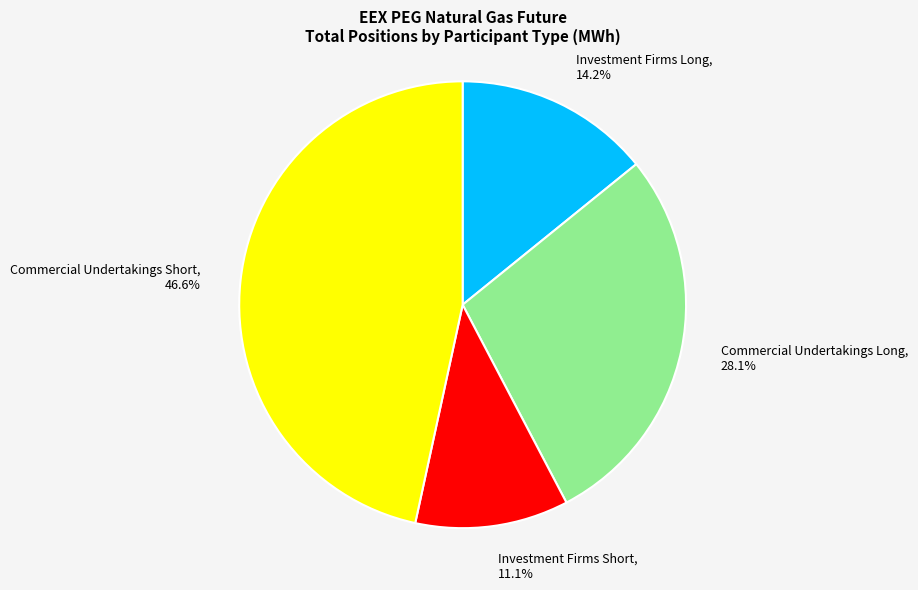

How much of the chart is everything except Investment Firms Long?

85.8%